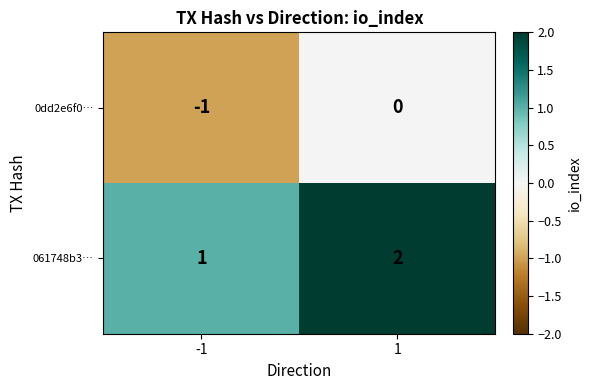

The 0dd2e6f0… series shows -1 at -1. True or false?

True